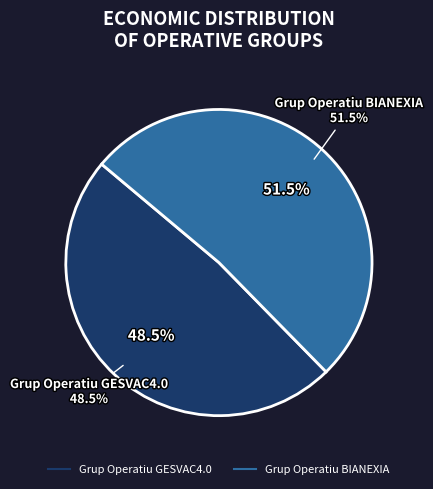

What is the smallest slice in the pie chart?

Grup Operatiu GESVAC4.0